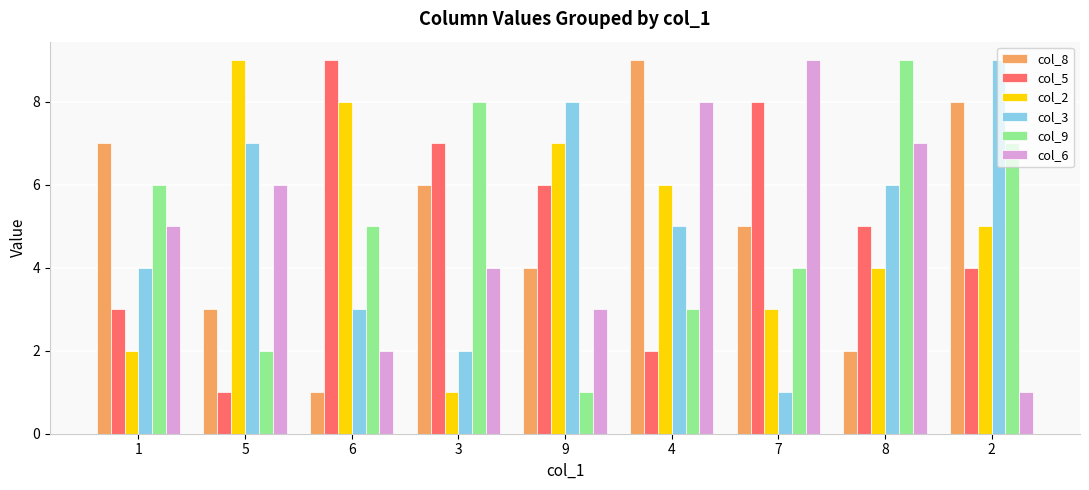

What is the spread (max minus min) of values at 8?

7